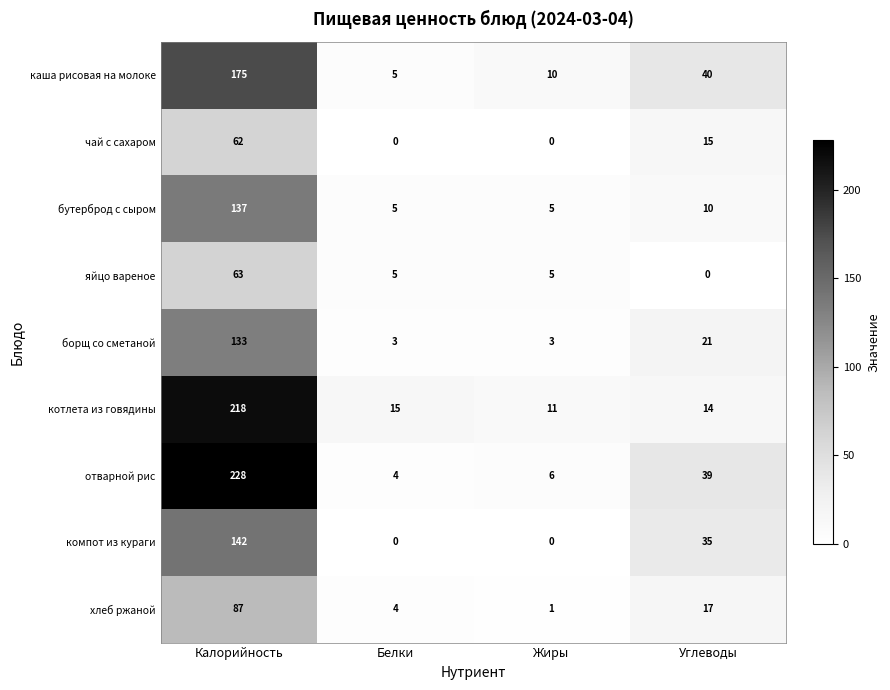

What is the difference between the highest and lowest values at Углеводы?

40